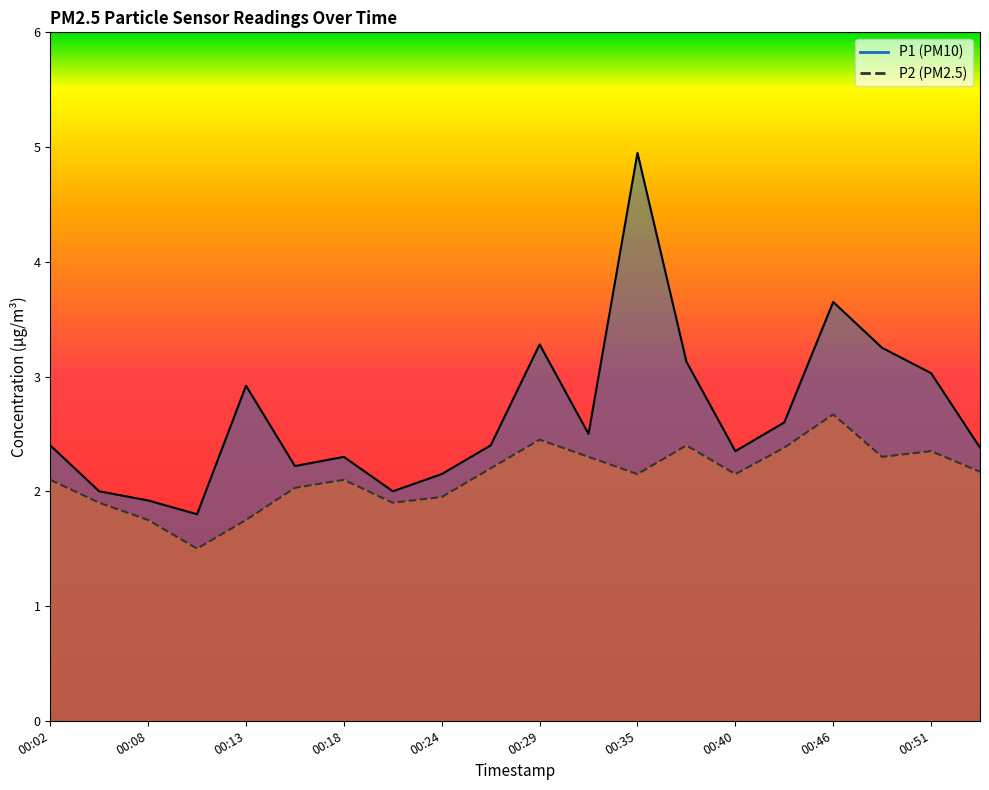

What is the sum of the P1 values at 00:49 and 00:29?

6.5